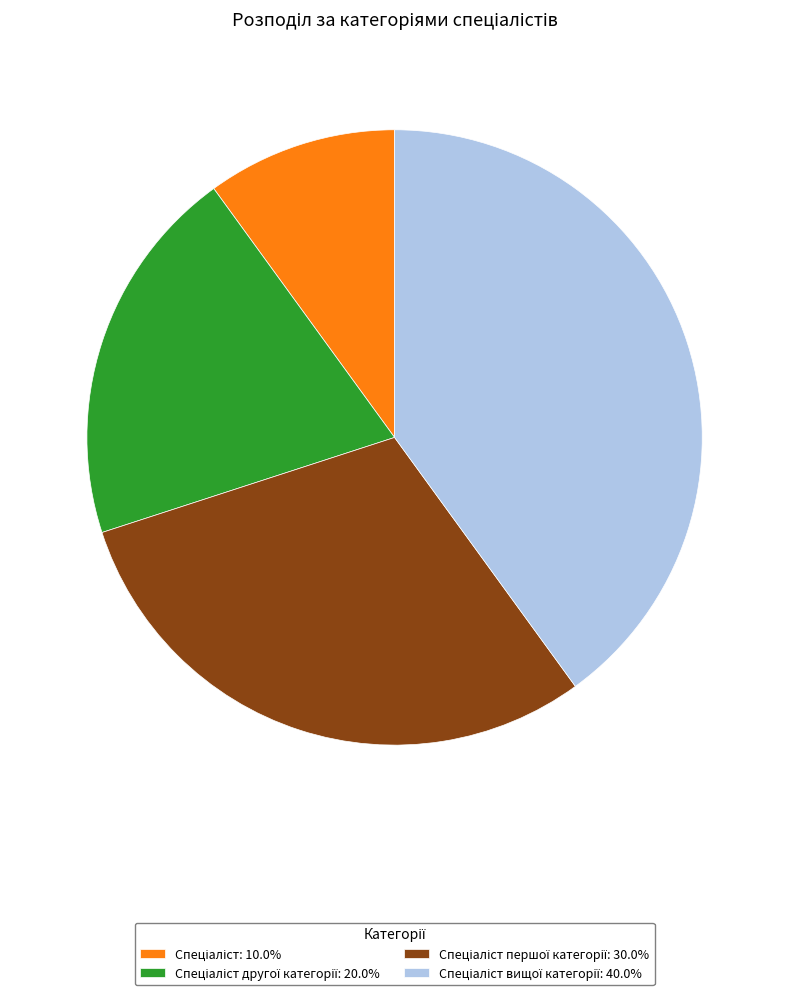

Is there any slice that represents more than half of the pie?

No